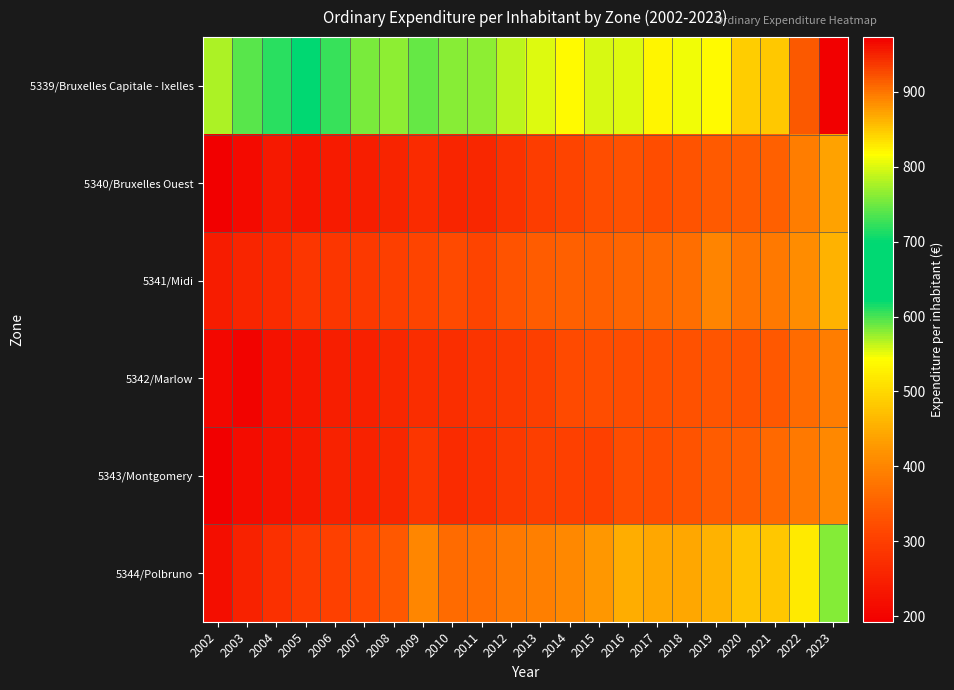

Which label corresponds to the largest value in the chart?

2023